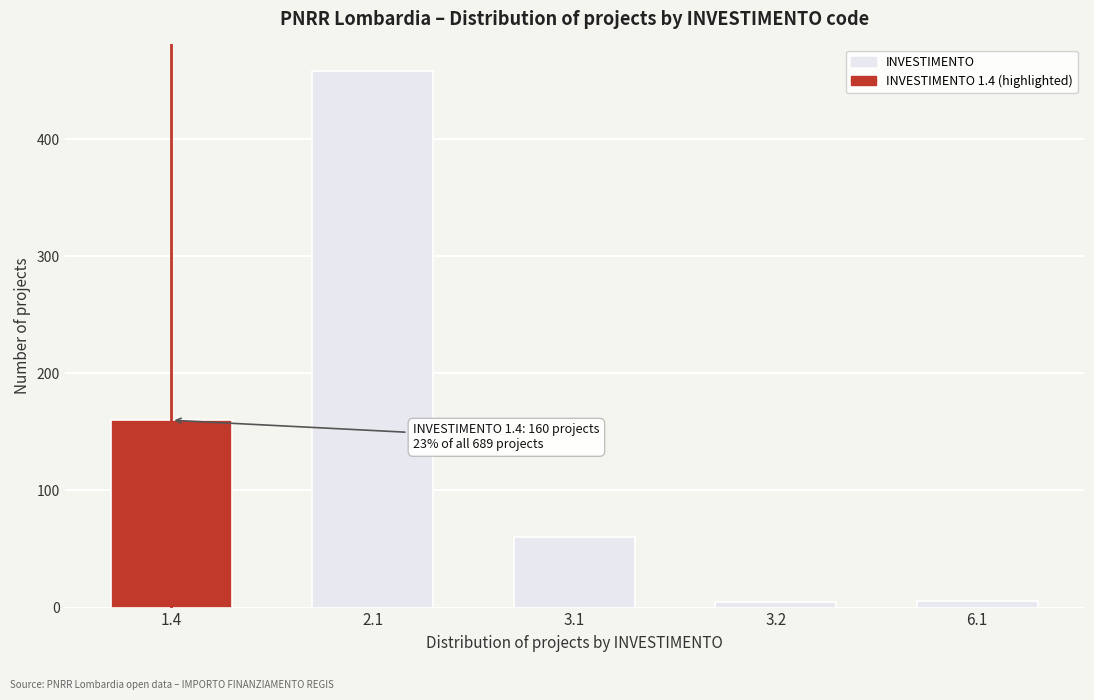

What is the maximum value shown in the chart?

458